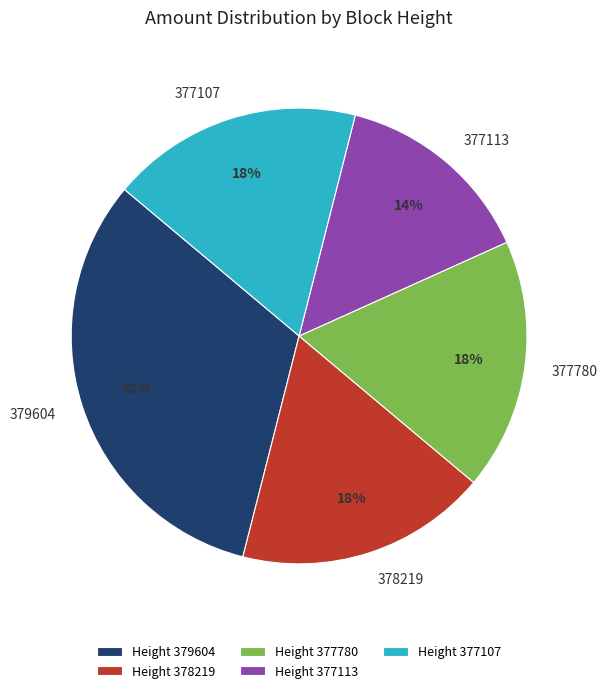

How many segments does this pie chart have?

5